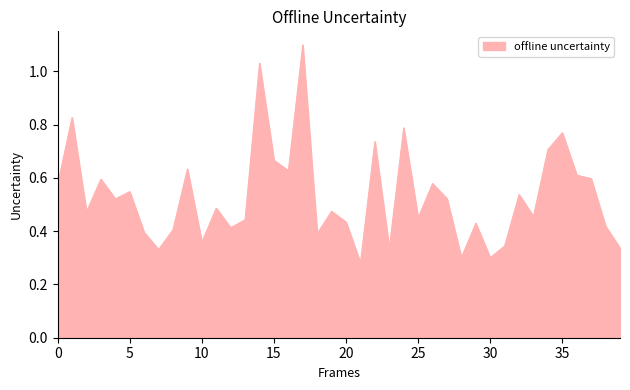

What is the greatest value displayed?

1.1